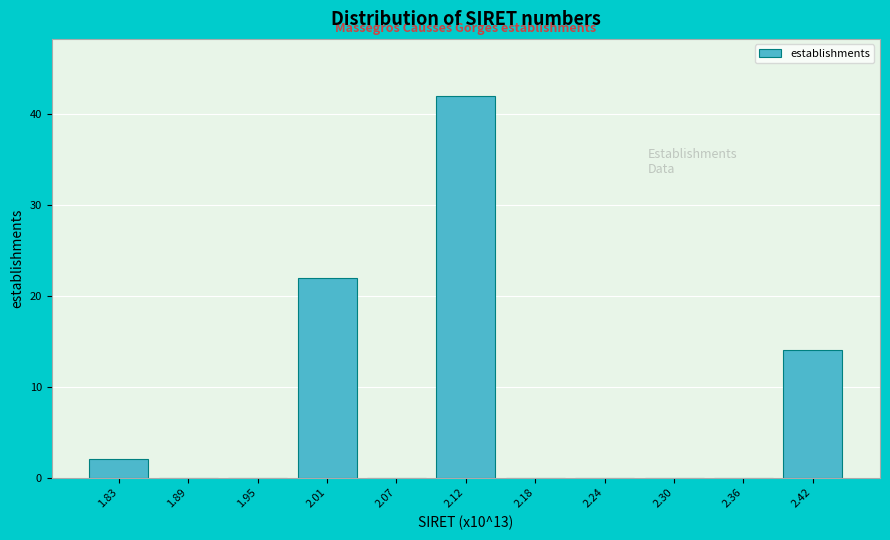

Reading left to right, transcribe this chart: for each bar, give the range it covers on the x-axis and its height. Neither the bar edges nor the heights are printed on the chart, so give them approximately, as read against the axes.

1.80 to 1.86: 2
1.86 to 1.92: 0
1.92 to 1.98: 0
1.98 to 2.04: 22
2.04 to 2.09: 0
2.09 to 2.15: 42
2.15 to 2.21: 0
2.21 to 2.27: 0
2.27 to 2.33: 0
2.33 to 2.39: 0
2.39 to 2.45: 14